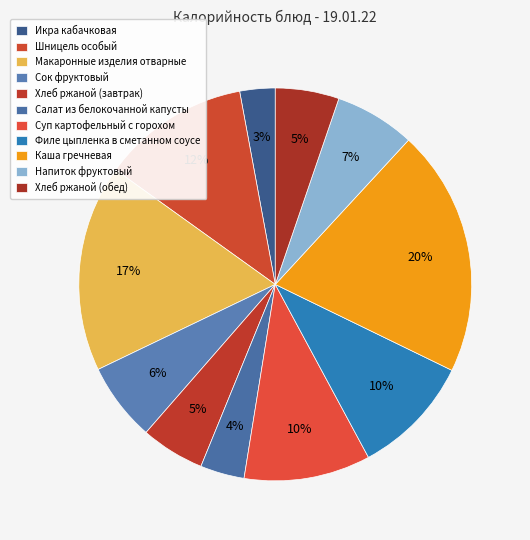

The Хлеб ржаной (завтрак) slice represents 1% of the pie. True or false?

False